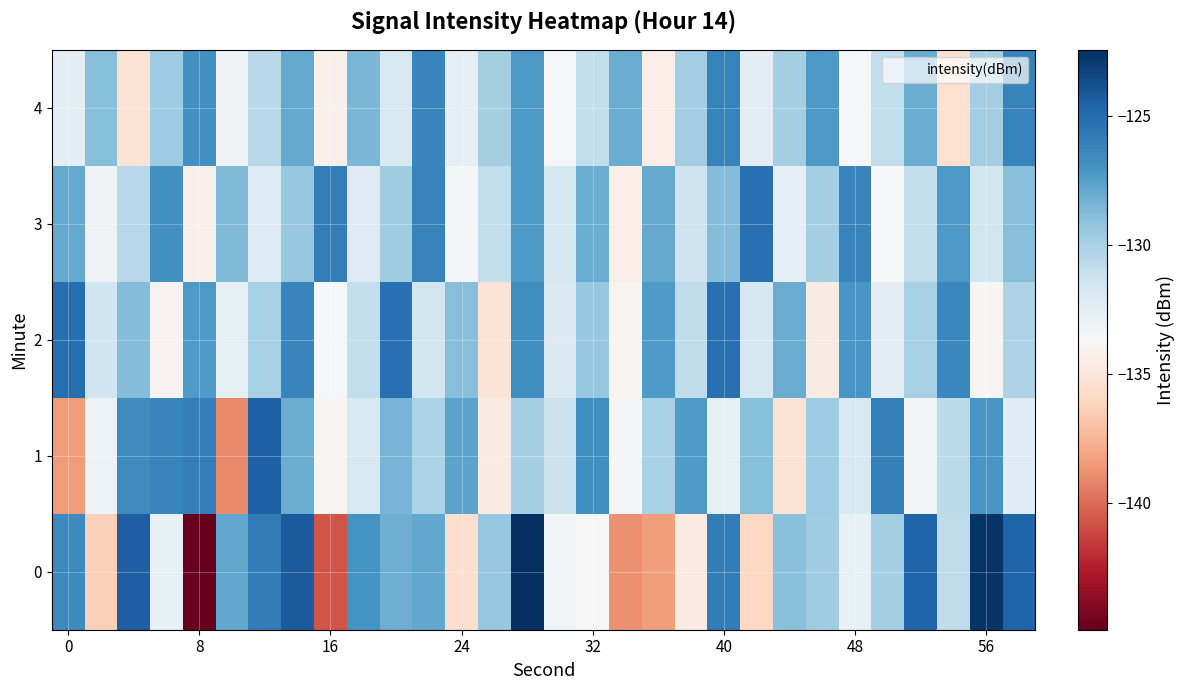

Reading left to right, transcribe all the data shown in this chart.

0: -126.5	-136.3	-124.4	-132.8	-144.9	-127.8	-125.9	-124.3	-140.7	-127.0	-128.2	-127.9	-135.6	-129.3	-122.4	-133.3	-133.7	-138.8	-138.4	-134.6	-125.8	-136.0	-128.9	-129.7	-132.7	-129.9	-124.6	-130.8	-122.7	-124.6
1: -138.5	-133.0	-126.6	-126.3	-125.9	-139.1	-124.5	-128.1	-133.9	-131.8	-128.4	-130.1	-127.7	-134.6	-129.9	-131.2	-126.8	-133.5	-130.0	-127.3	-132.7	-128.9	-135.2	-129.6	-131.9	-126.0	-133.4	-130.7	-127.0	-132.4
2: -125.1	-131.5	-128.8	-134.0	-127.3	-132.7	-129.9	-126.2	-133.6	-130.9	-125.2	-131.6	-128.9	-135.2	-126.7	-132.0	-129.5	-133.9	-127.3	-130.8	-125.2	-131.7	-128.1	-134.6	-127.0	-132.5	-129.9	-126.3	-133.8	-130.2
3: -127.9	-133.2	-130.6	-126.9	-134.2	-128.7	-132.1	-129.5	-125.9	-132.2	-129.7	-126.1	-133.5	-130.9	-127.2	-131.7	-128.1	-134.5	-127.9	-131.3	-128.8	-125.2	-132.6	-129.9	-126.2	-133.6	-130.9	-127.2	-131.6	-128.9
4: -132.5	-128.9	-135.2	-129.6	-126.9	-133.2	-130.6	-127.9	-134.2	-128.6	-131.9	-126.2	-132.6	-129.9	-127.2	-133.6	-130.9	-128.1	-134.5	-129.8	-126.1	-132.5	-129.9	-127.2	-133.6	-130.9	-128.1	-135.5	-129.8	-126.1